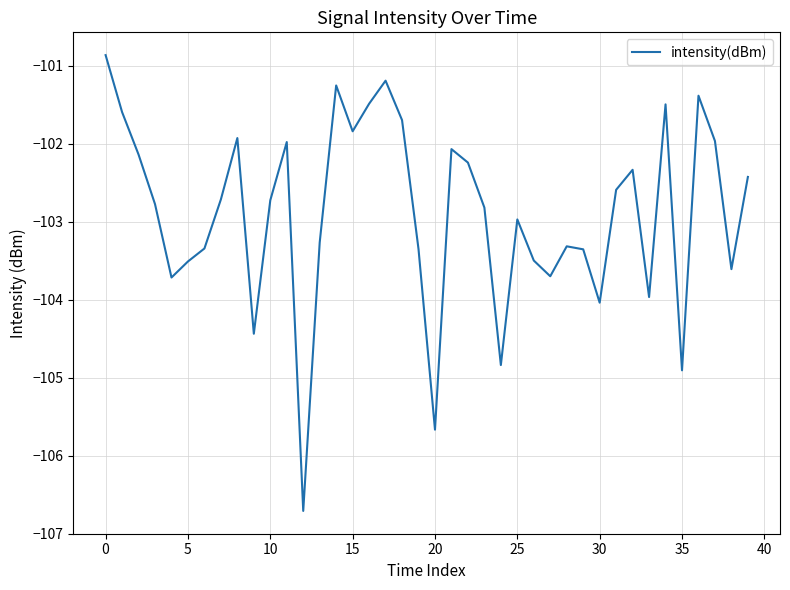

What is the minimum value shown in the chart?

-106.7